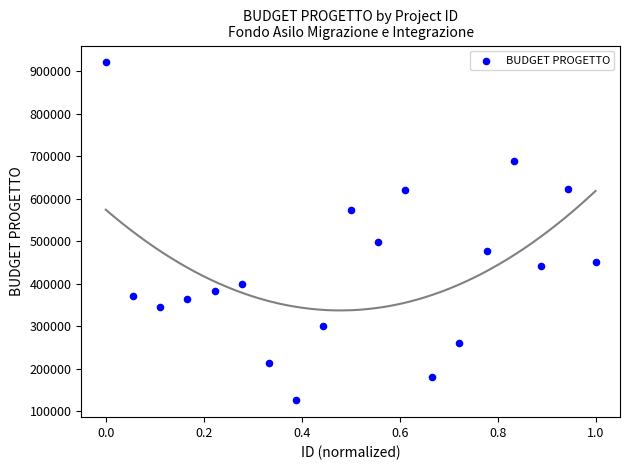

What is the range of Y values (max minus min)?

795387.4